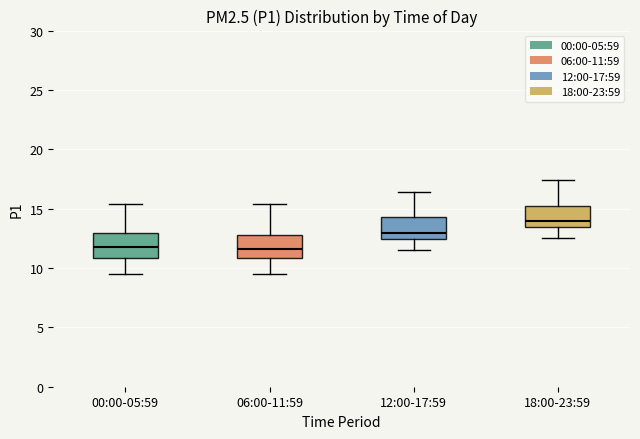

Reading left to right, read every box against the y-axis: the position of its median line, the range the box covers, and the ends of its whiskers. The values are not printed on the chart, so give them approximately, as read against the axis.

00:00-05:59: median 12.0, box 11.0 to 13.0, whiskers 9.5 to 15.5
06:00-11:59: median 11.5, box 11.0 to 13.0, whiskers 9.5 to 15.5
12:00-17:59: median 13.0, box 12.5 to 14.5, whiskers 11.5 to 16.5
18:00-23:59: median 14.0, box 13.5 to 15.5, whiskers 12.5 to 17.5